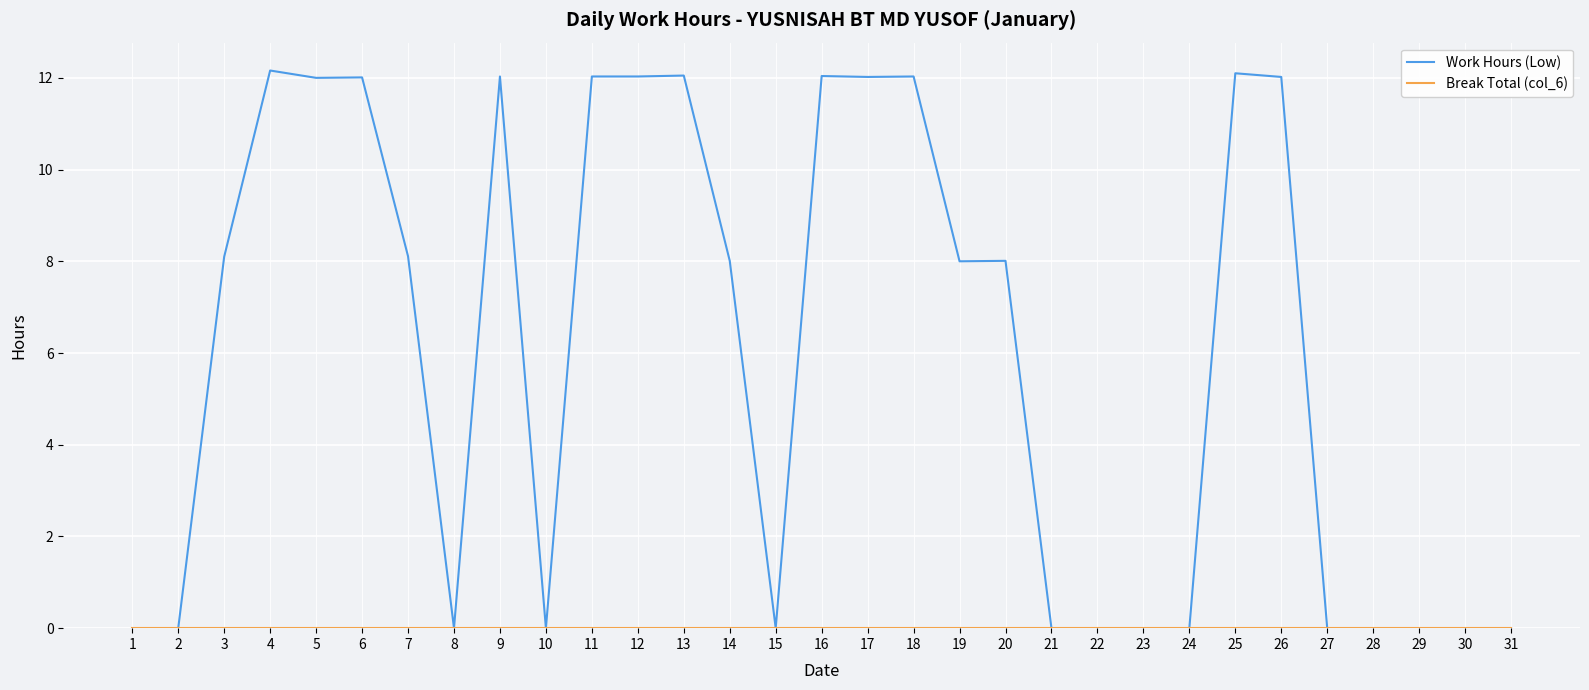

What is the difference between the second highest and minimum values in the Work Hours (Low) series?

12.1